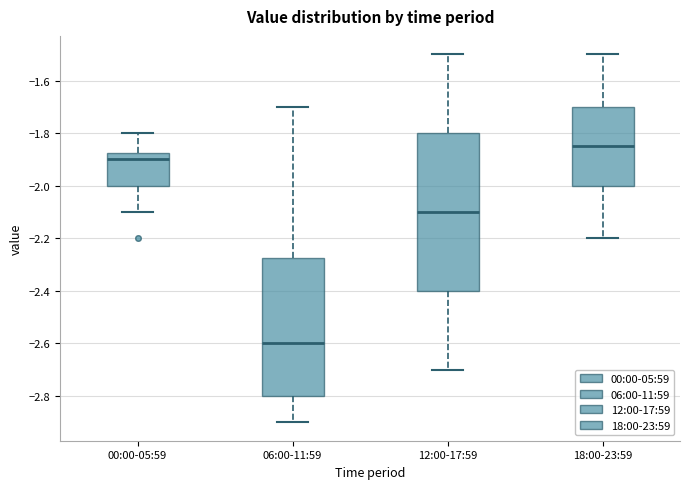

Where is the upper edge of the box for 00:00-05:59 on the y-axis? The values are not printed on the chart, so give them approximately, as read against the axis.

-1.88